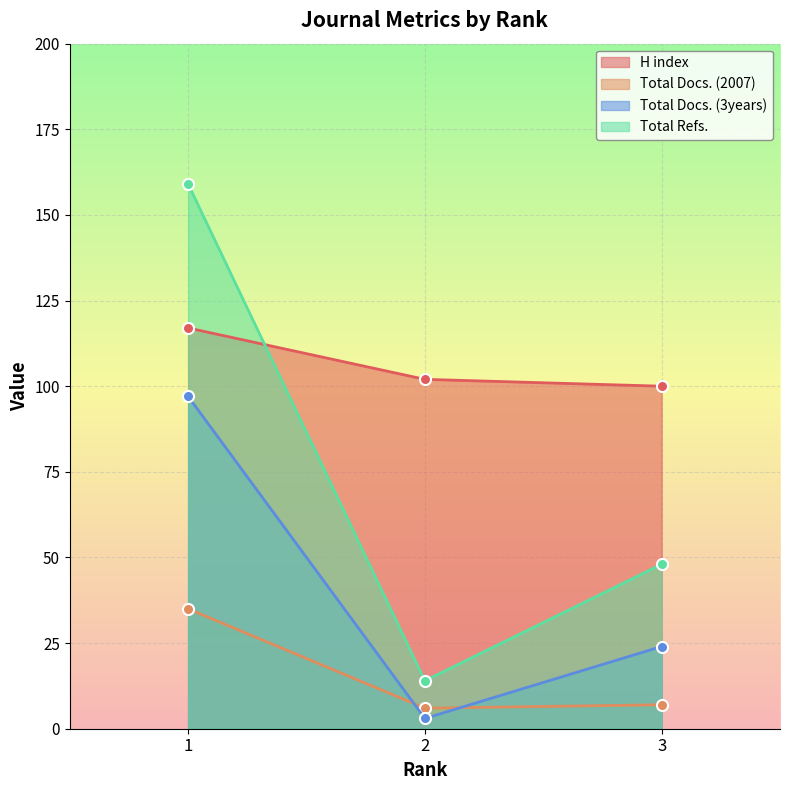

Rank the series at 3 from lowest to highest value.

Total Docs. (2007), Total Docs. (3years), Total Refs., H index